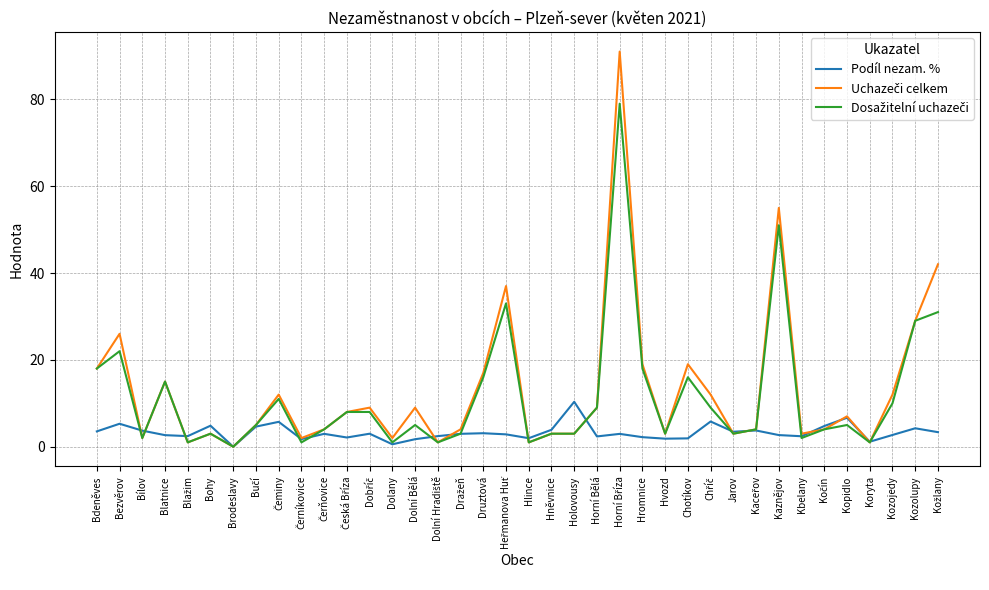

What is the total value across all series at Kopidlo?

18.7